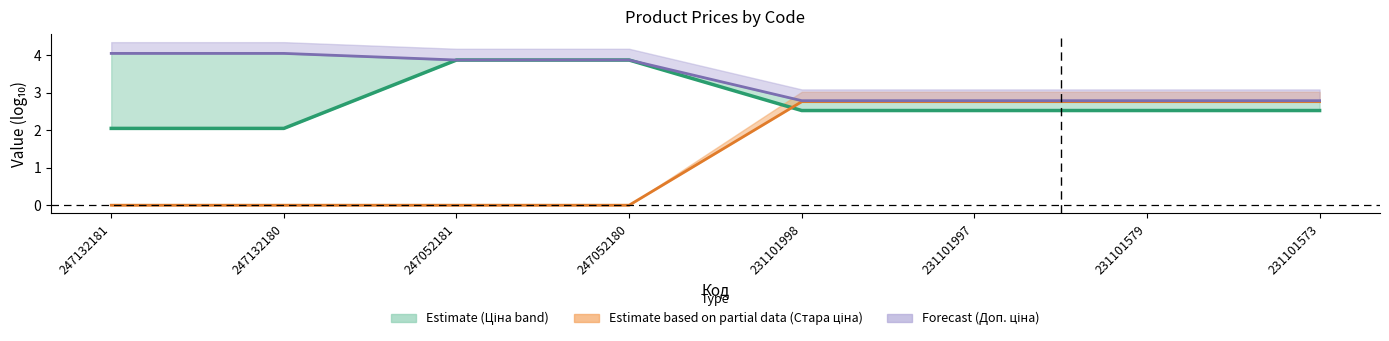

Which series has the largest total across all categories?

Доп. ціна